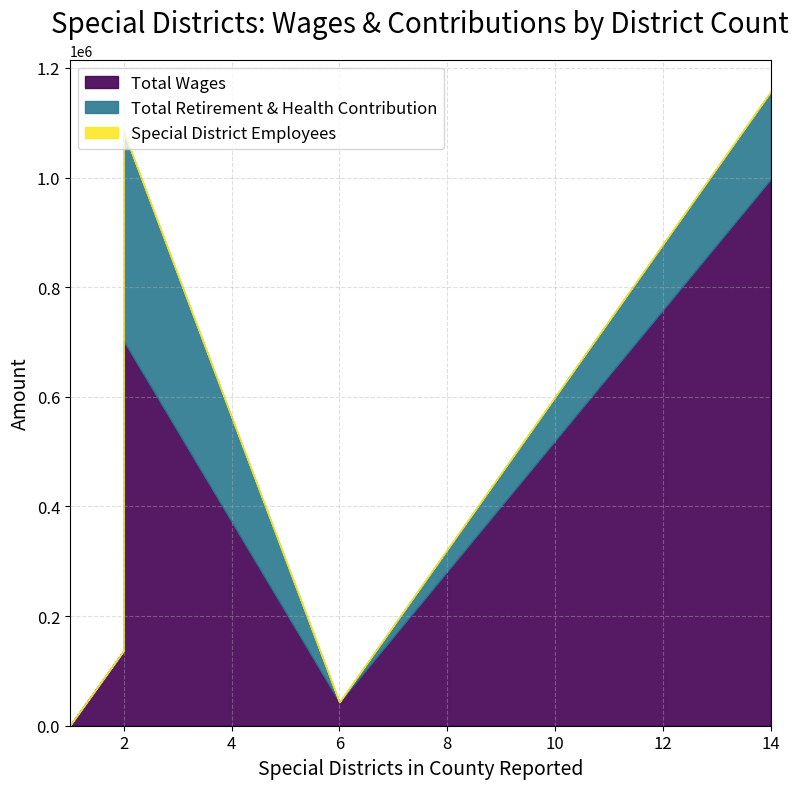

True or false: Special District Employees has a value of 36 at 2.

False